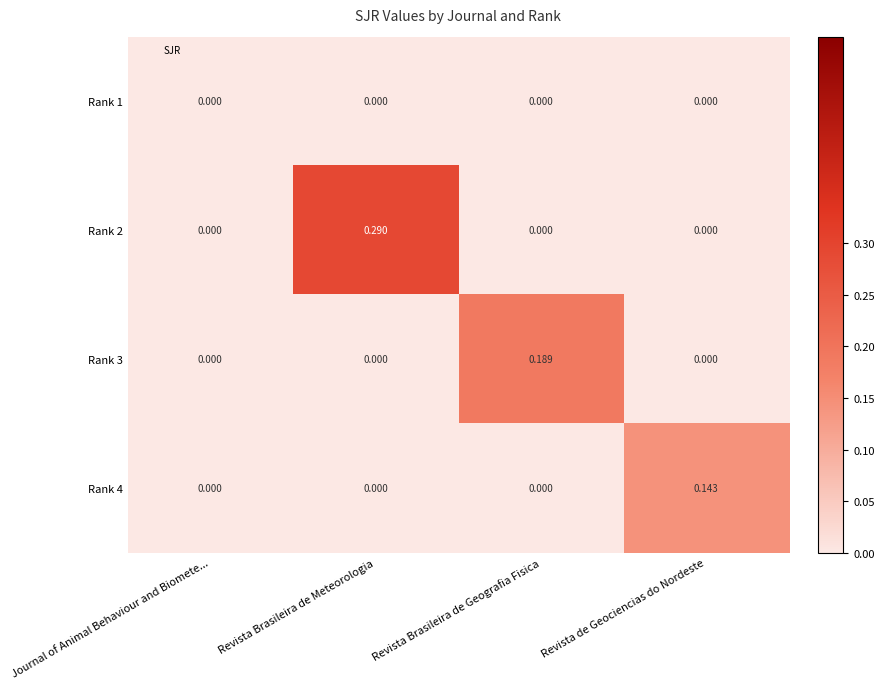

Is the value of Rank 4 at Revista Brasileira de Geografia Fisica greater than the value of Rank 2 at Revista Brasileira de Meteorologia?

No